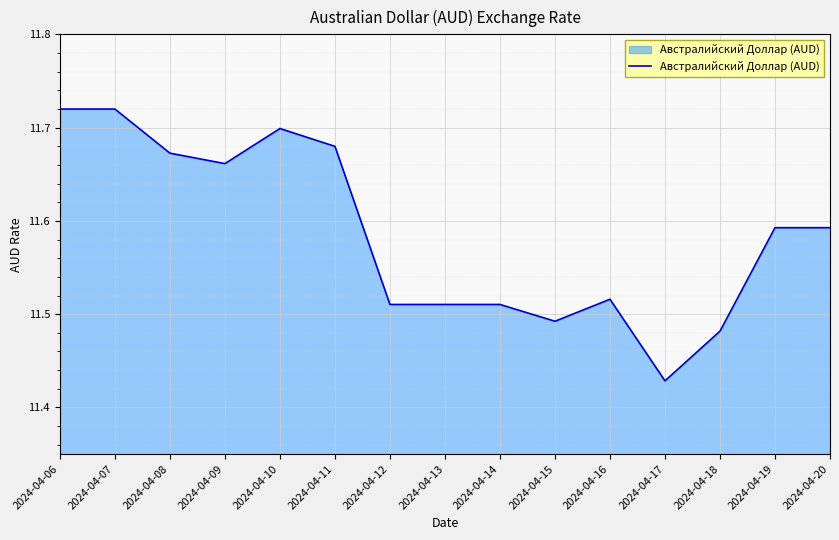

The value at 2024-04-07 is 11.7. True or false?

True